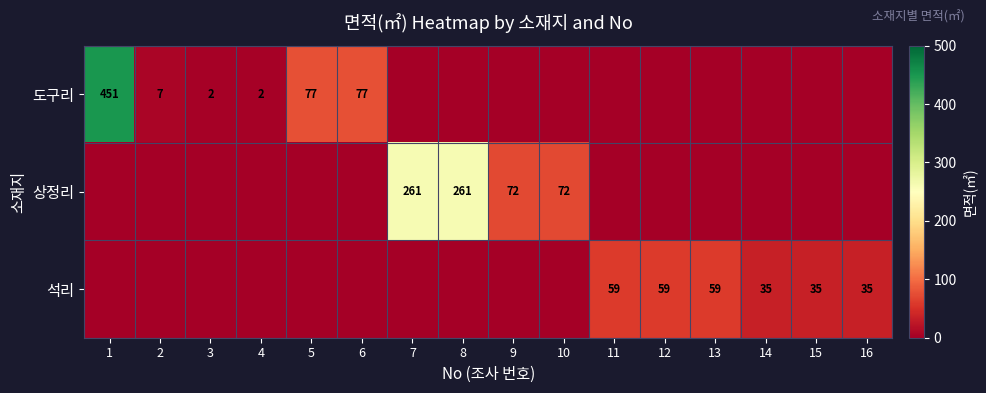

Is the value of 상정리 at 8 greater than the value of 석리 at 14?

Yes